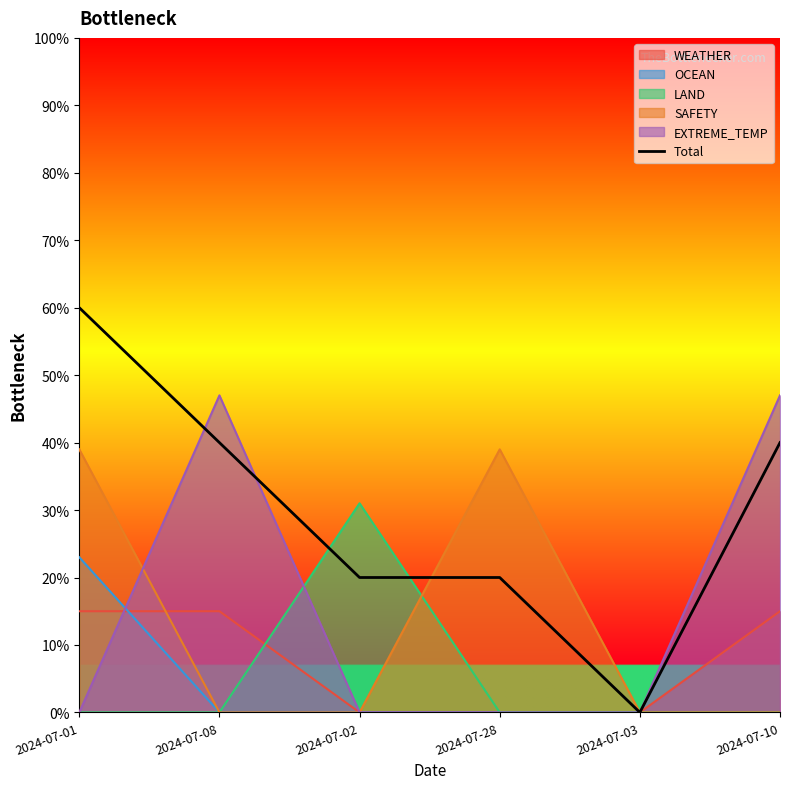

True or false: there are more than 0 points higher than both neighbors.

False